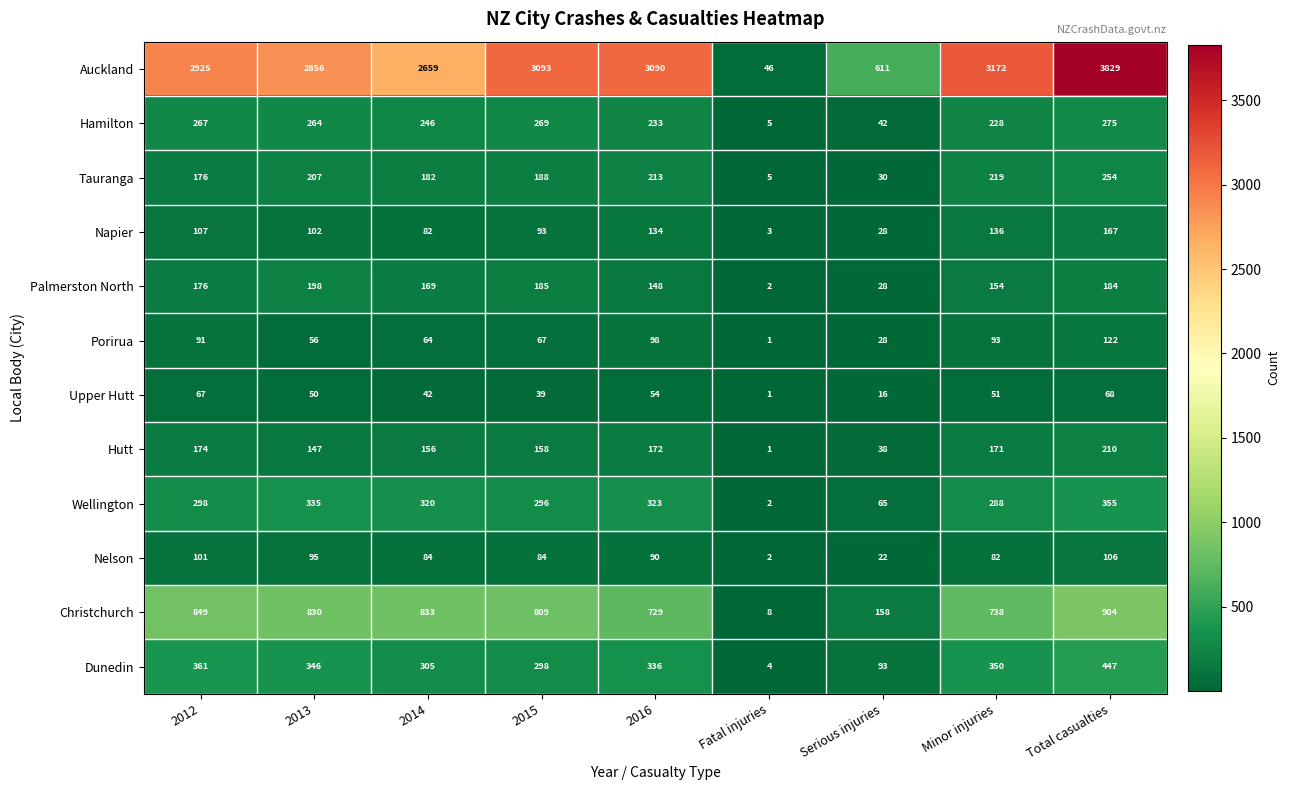

What is the minimum value shown in the chart?

1